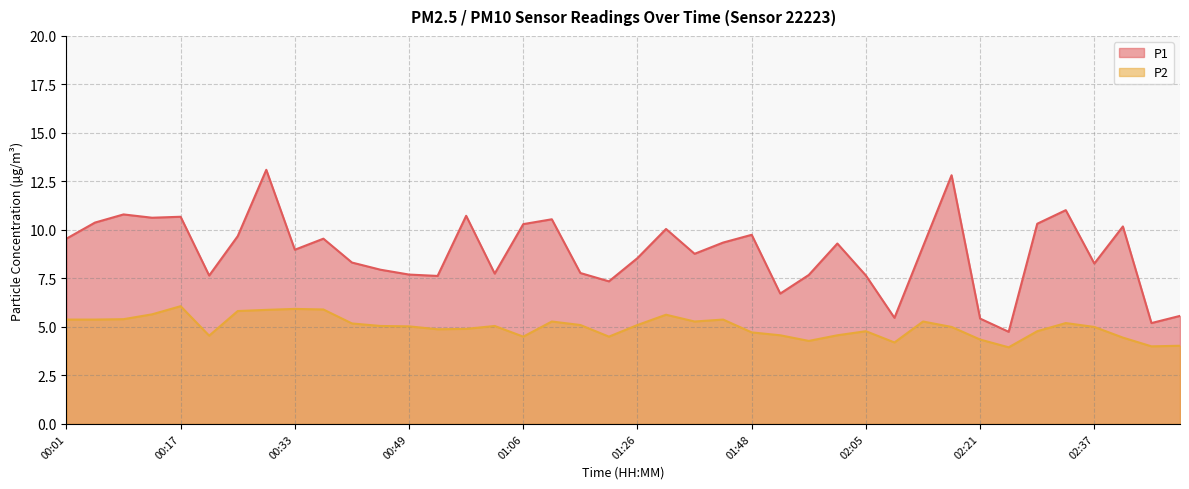

How many lines are shown in the chart?

2